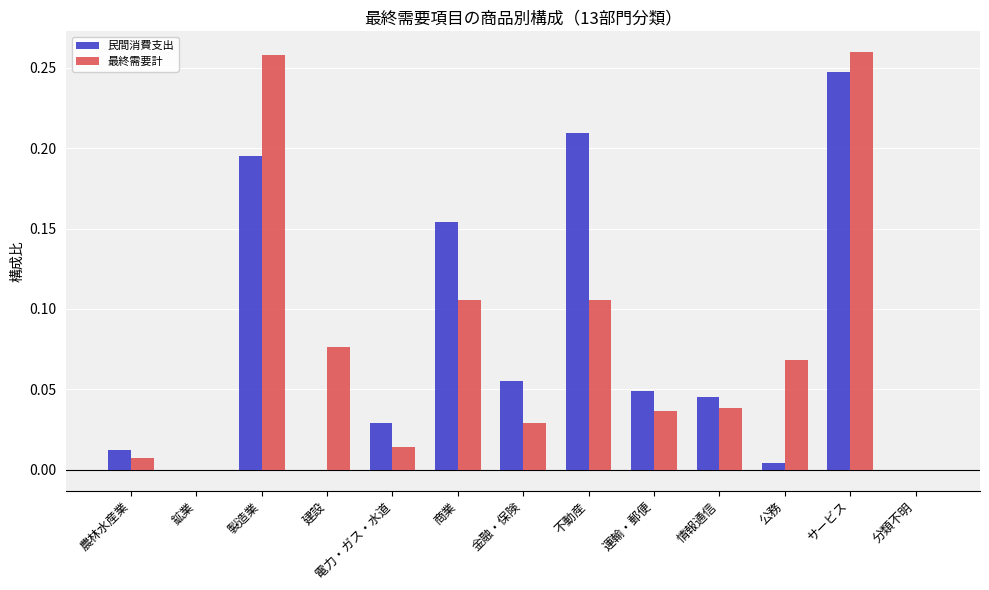

At which category is the sum across all series the highest?

サービス